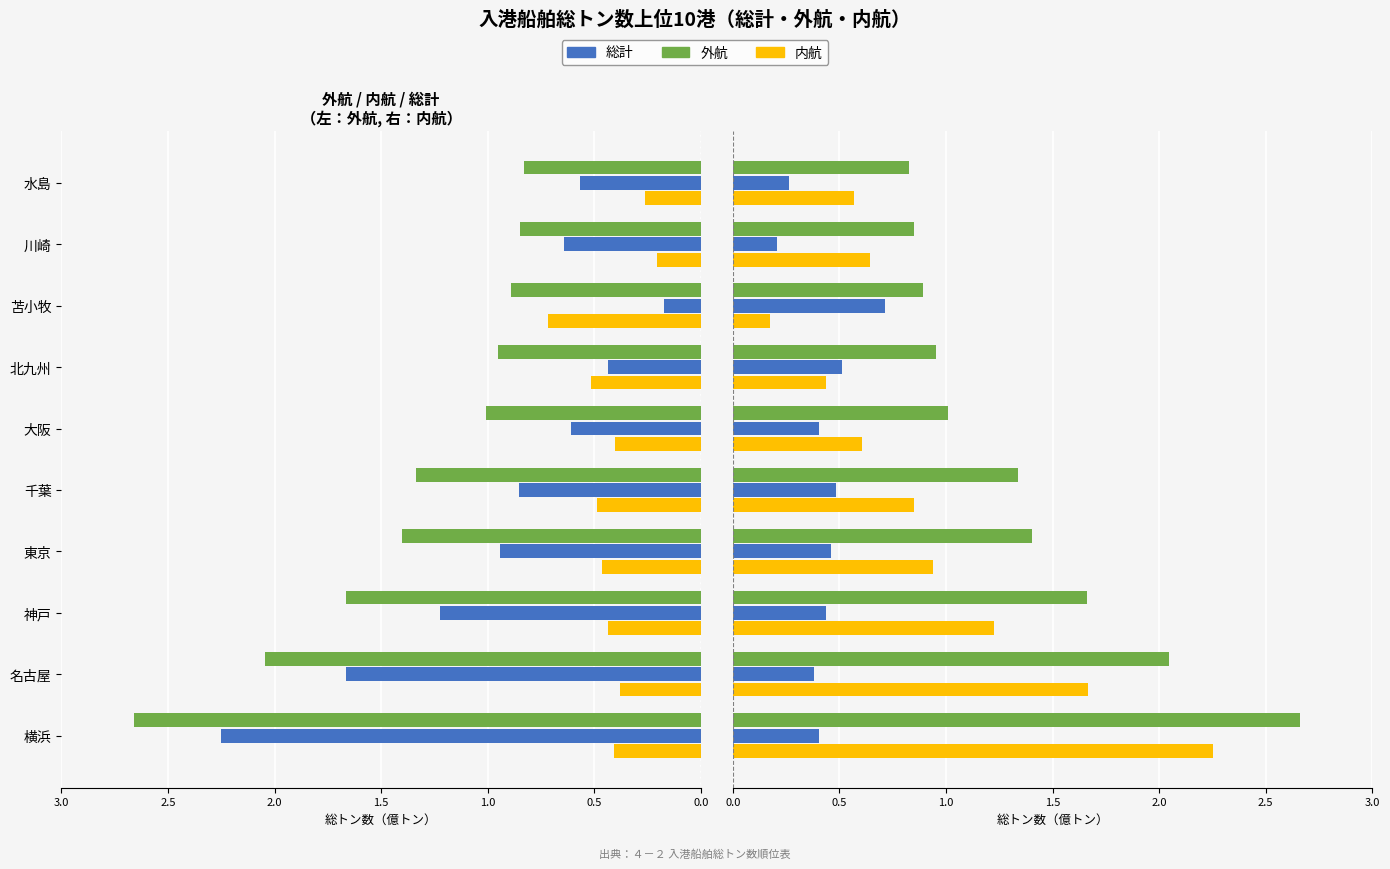

Rank the series at 川崎 from highest to lowest value.

外航, 総計, 内航